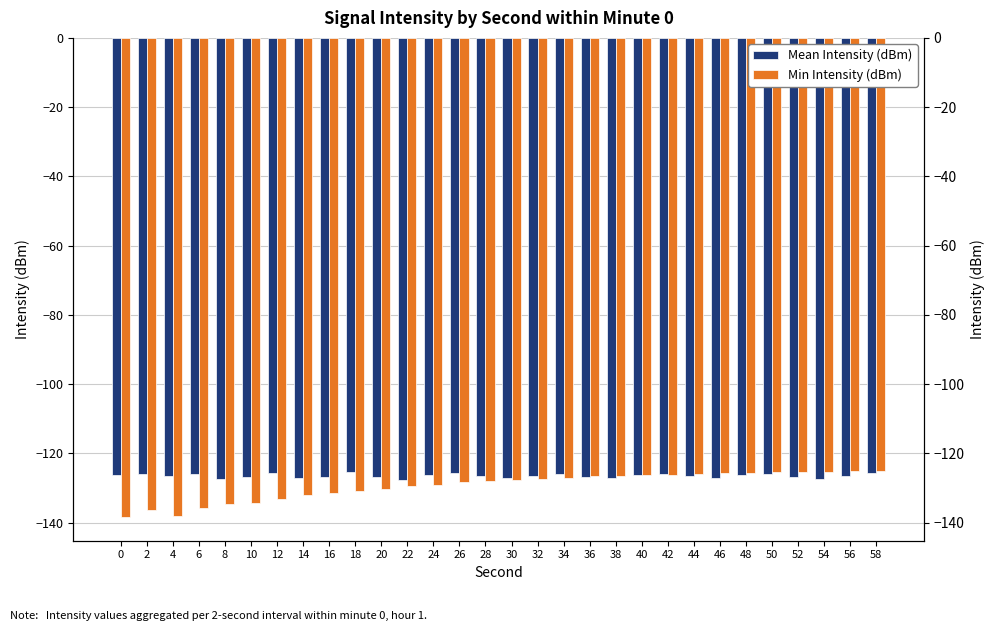

Are the bars horizontal?

No